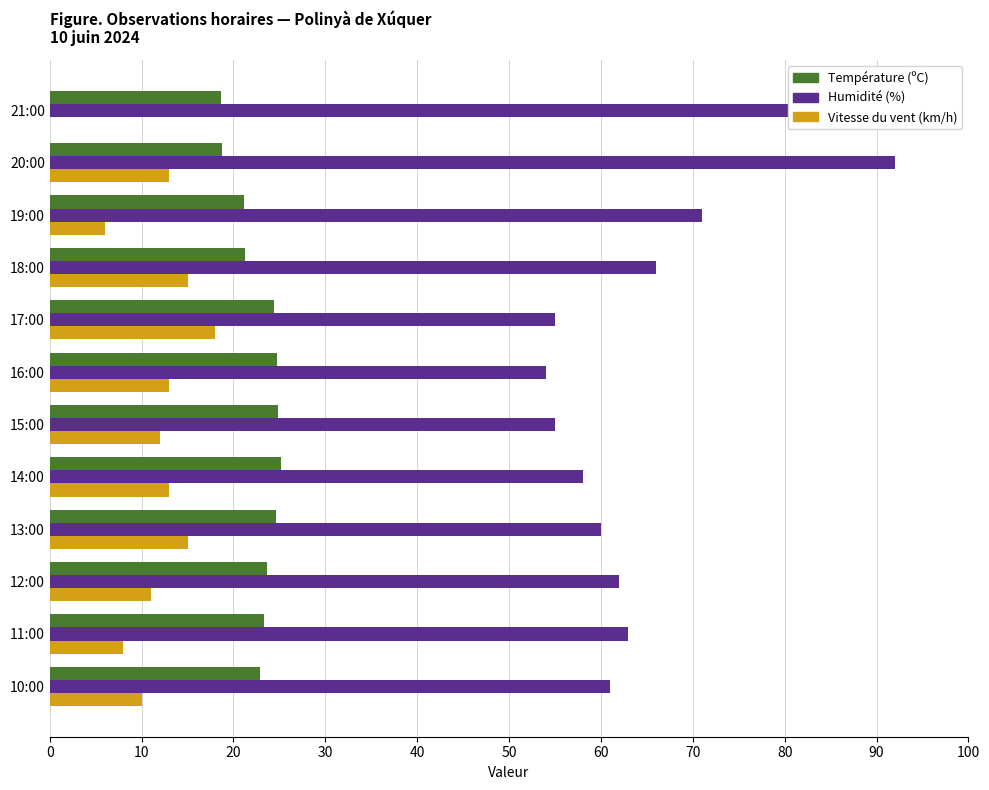

Reading left to right, extract all data points from this chart.

Température (ºC): 18.6	18.7	21.2	21.3	24.4	24.7	24.9	25.2	24.6	23.7	23.3	22.9
Humidité (%): 95.0	92.0	71.0	66.0	55.0	54.0	55.0	58.0	60.0	62.0	63.0	61.0
Vitesse du vent (km/h): 0.0	13.0	6.0	15.0	18.0	13.0	12.0	13.0	15.0	11.0	8.0	10.0